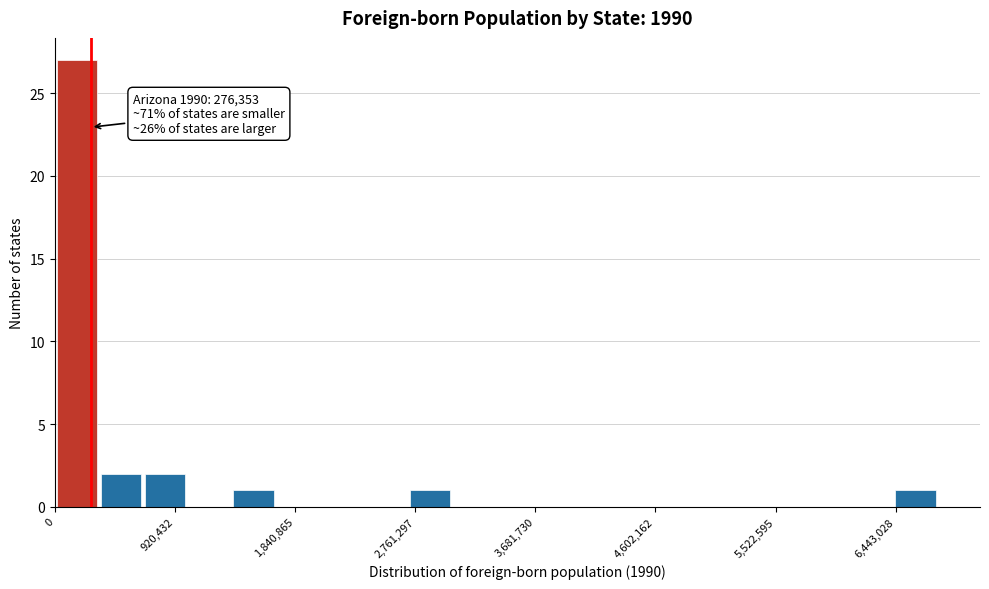

Around what value on the x-axis is the tallest bar? Give the approximate position of its centre, as read against the axis.

200000